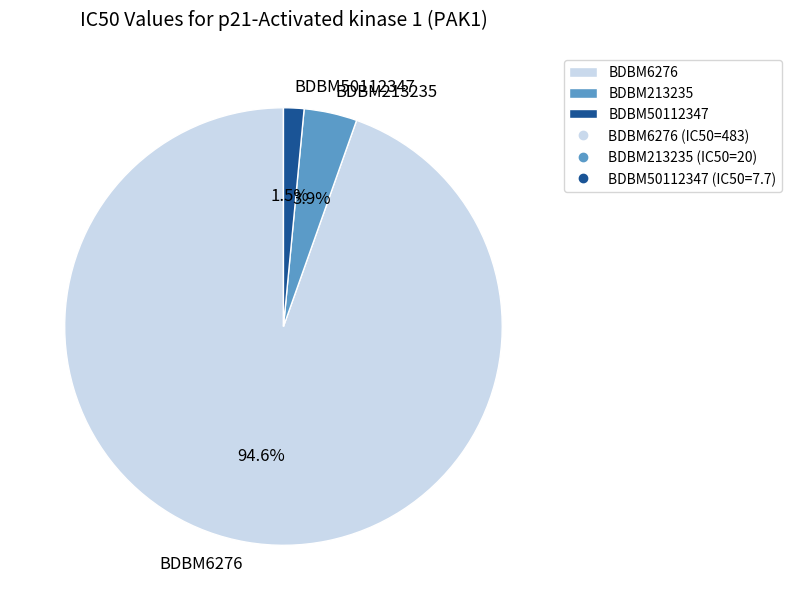

Is there any slice that represents more than half of the pie?

Yes